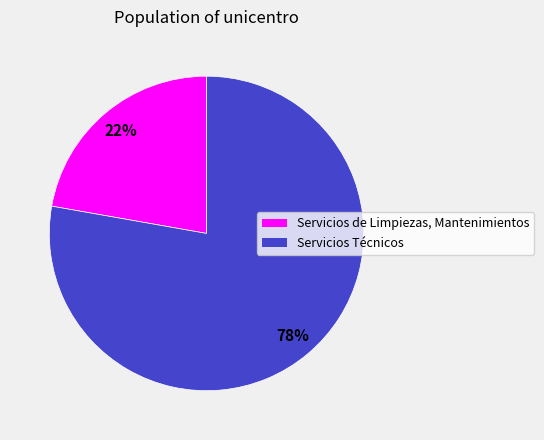

To the nearest percent, what is the combined percentage of Servicios Técnicos and Servicios de Limpiezas, Mantenimientos?

100%